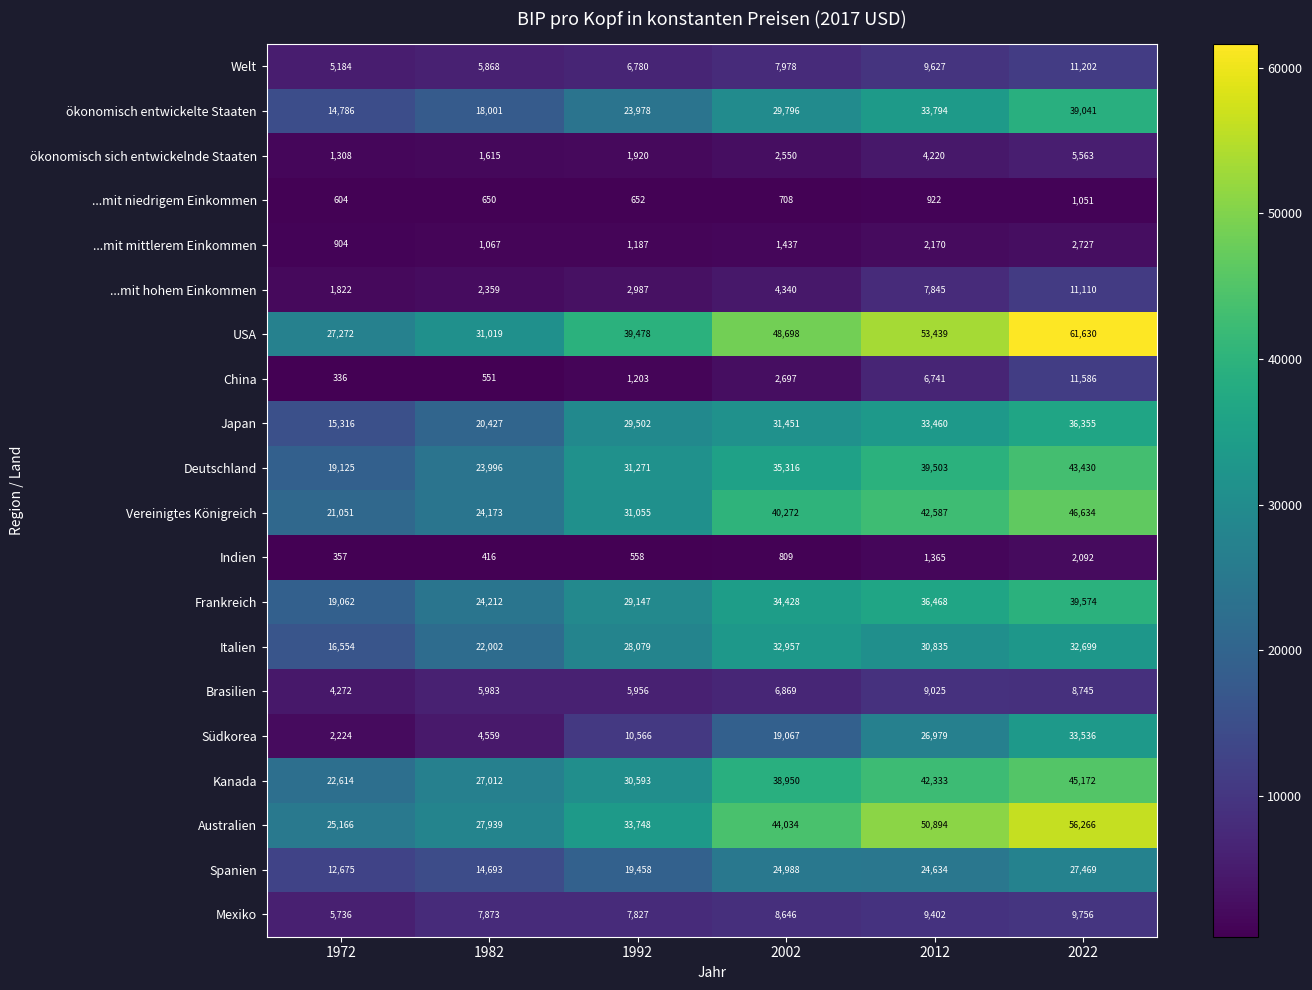

How many values in the Deutschland series are below 35316?

3